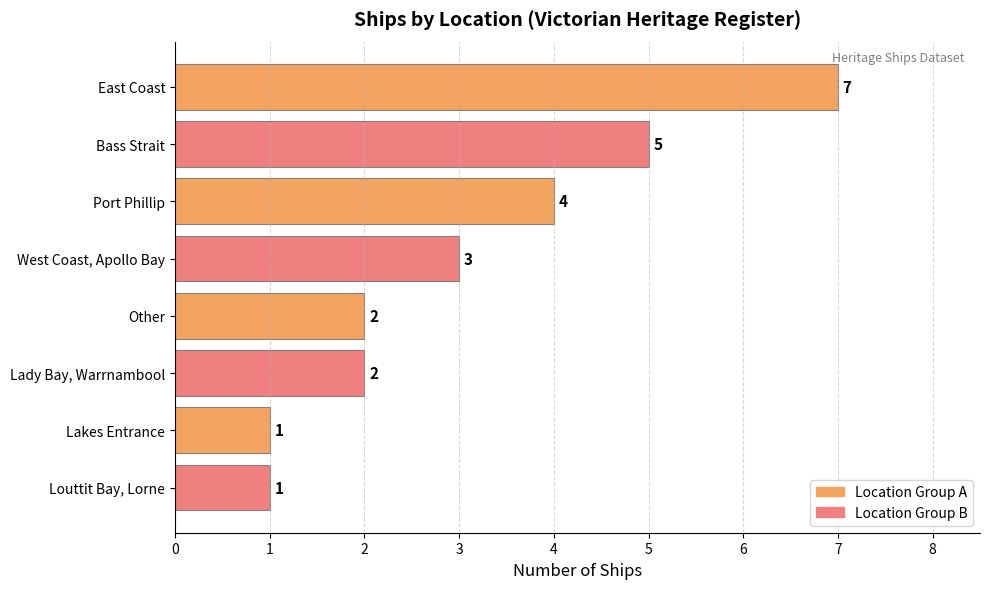

What is the greatest value displayed?

7